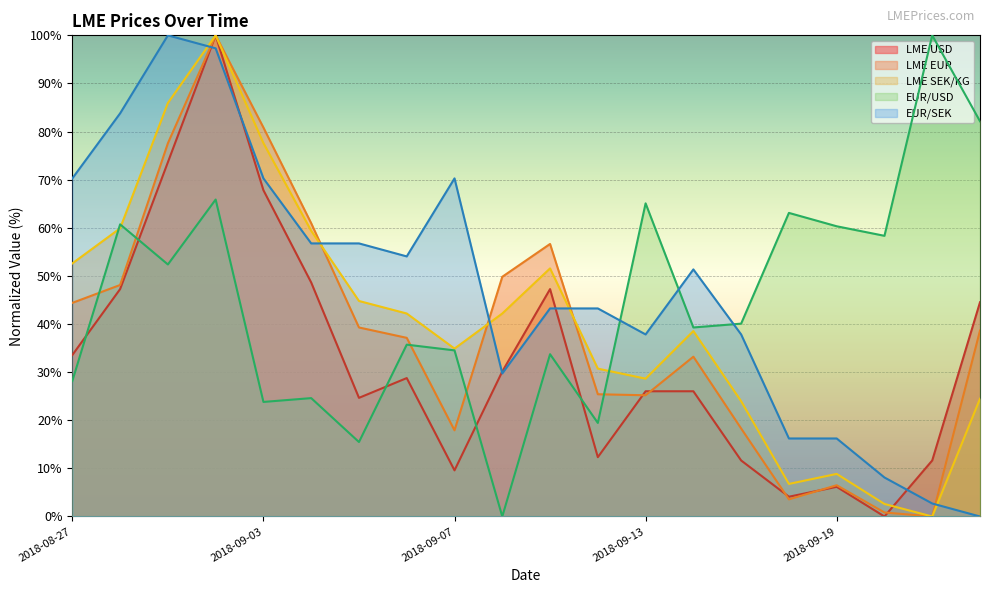

True or false: EUR/SEK has a value of 86.1 at 2018-09-14.

False